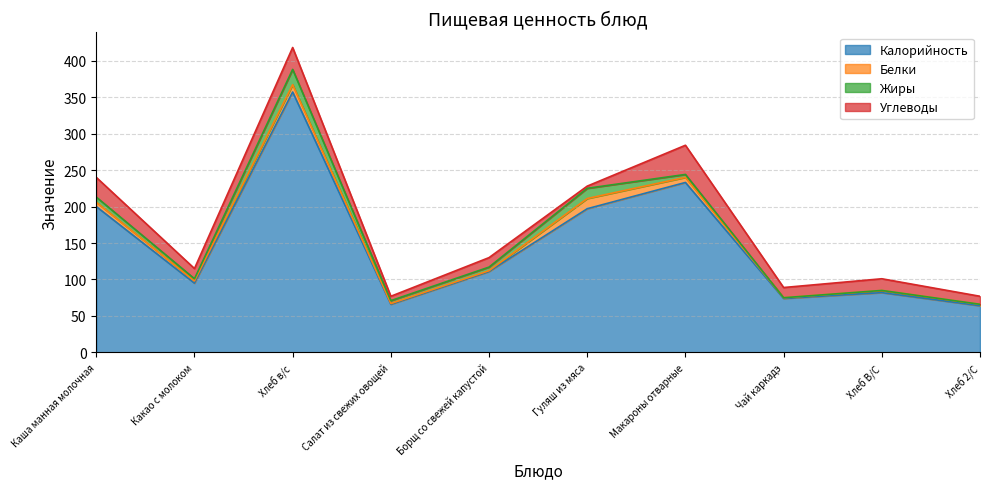

What is the total value across all series at Хлеб 2/С?

77